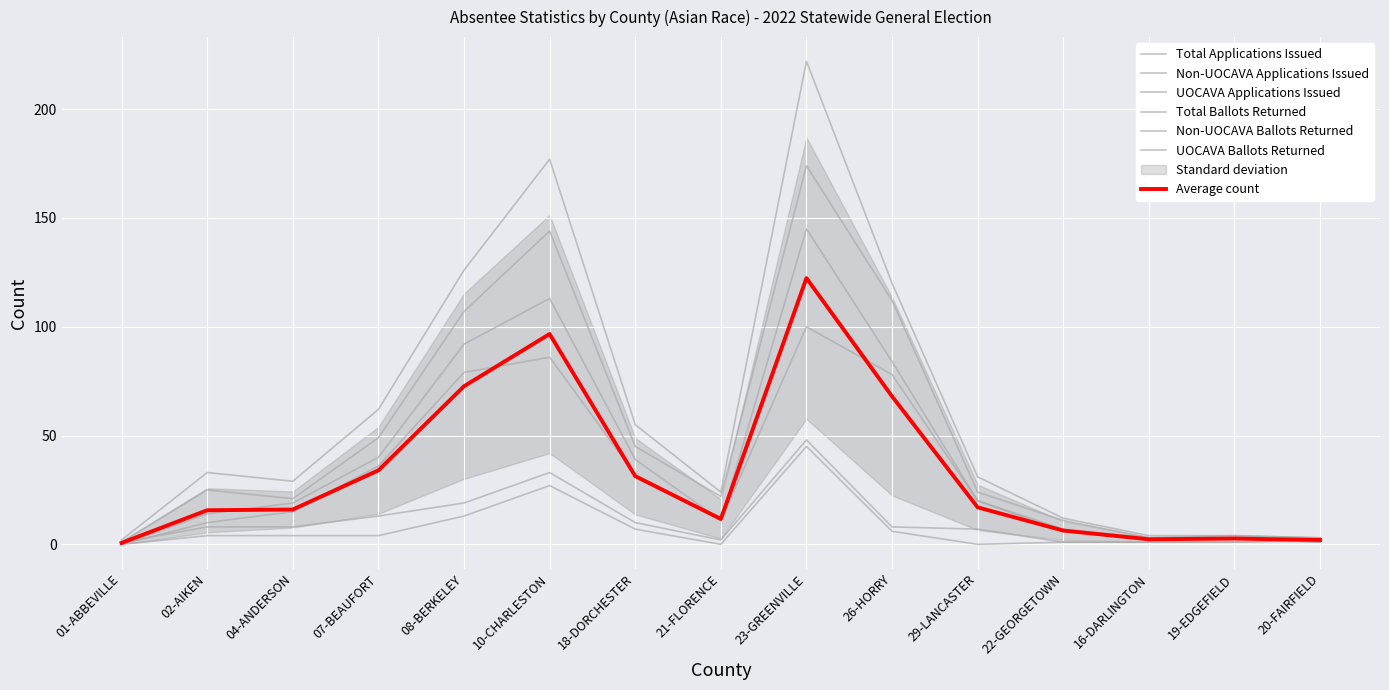

How many values in the Total Ballots Returned series are below 19?

7